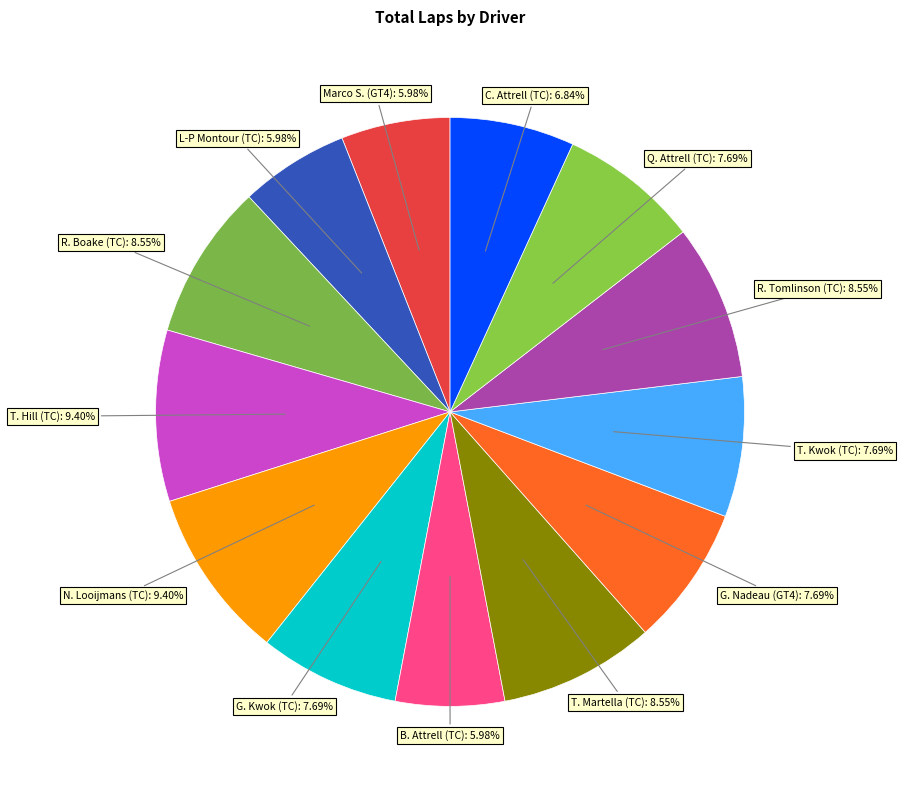

How many slices are in this pie chart?

13